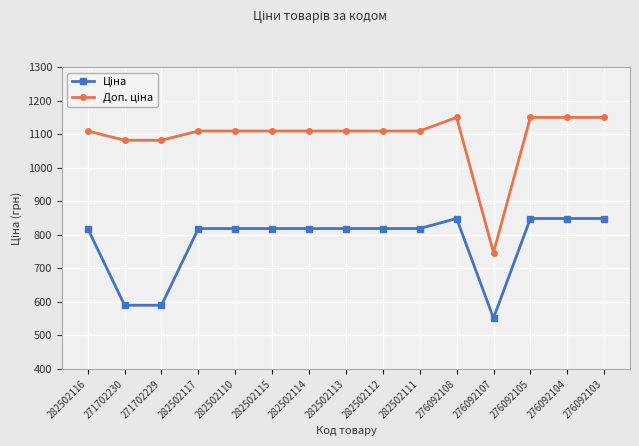

What is the spread (max minus min) of values at 282502116?

290.7